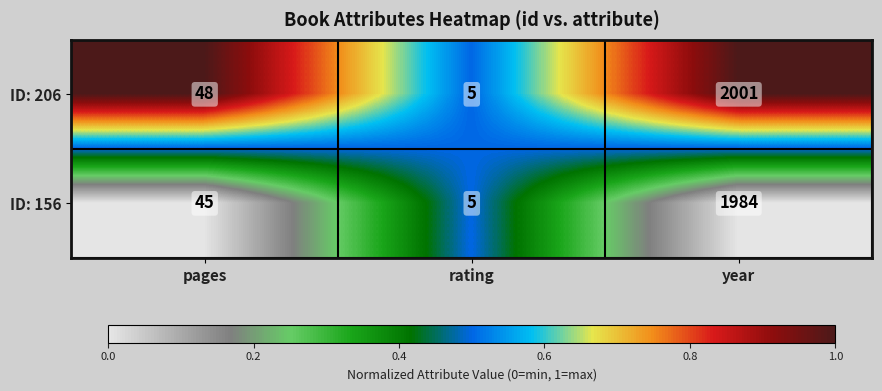

At which category does the chart reach its peak across all series?

year